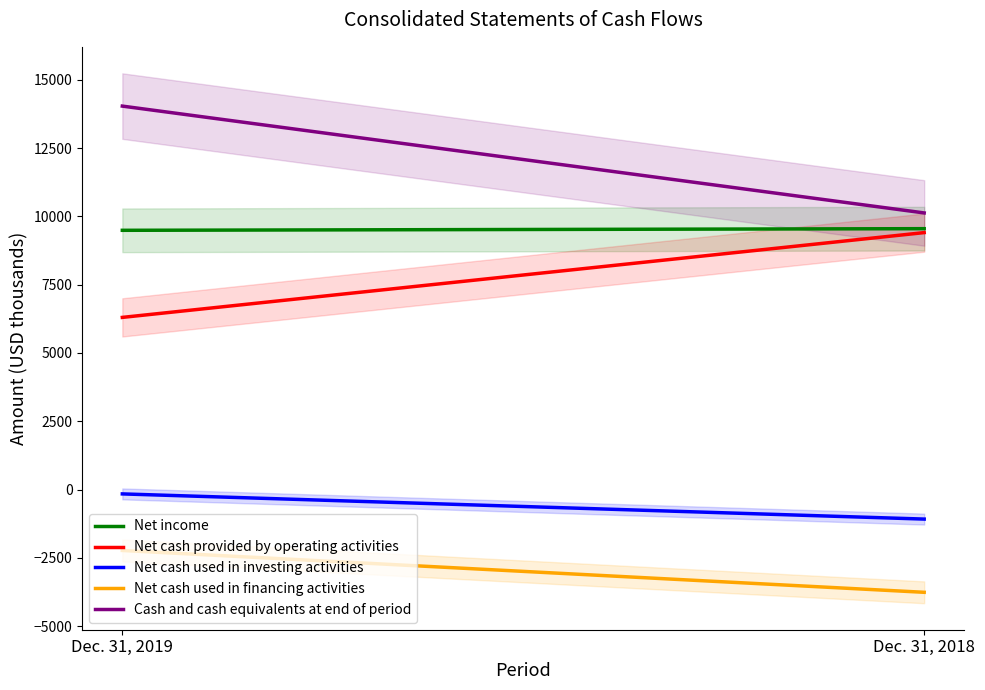

Is it true that Net cash used in investing activities equals -740 at Dec. 31, 2018?

False